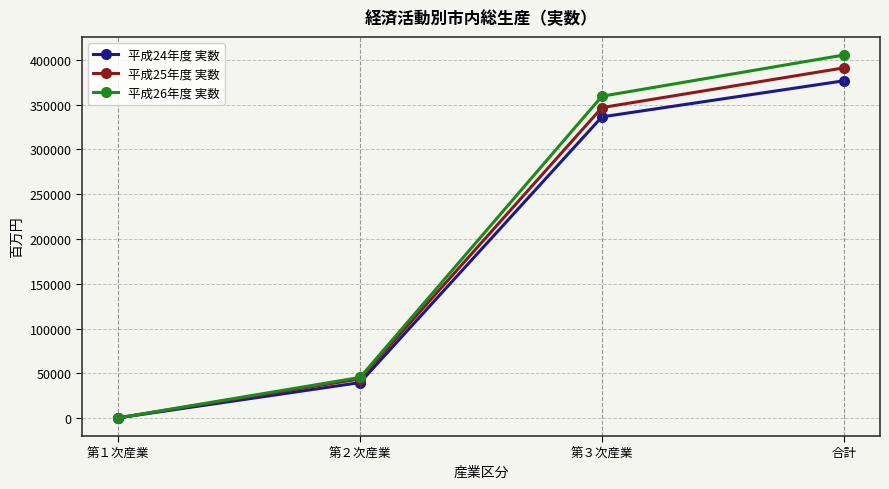

True or false: 平成26年度 実数 has more than 2 interior local peaks.

False